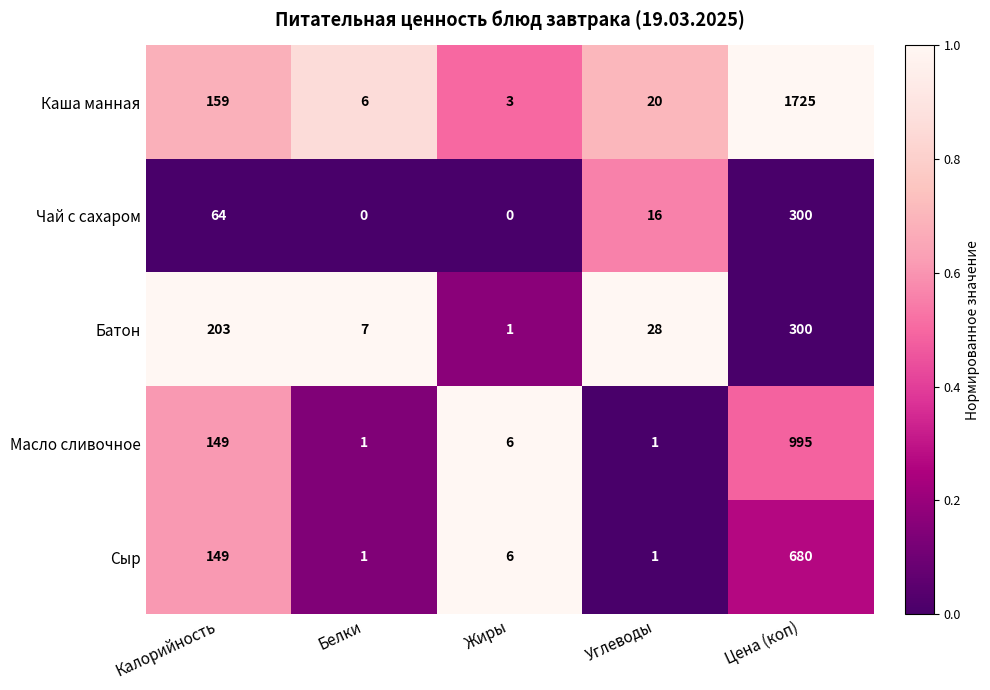

Between Калорийность and Цена (коп), which series saw the biggest shift?

Каша манная